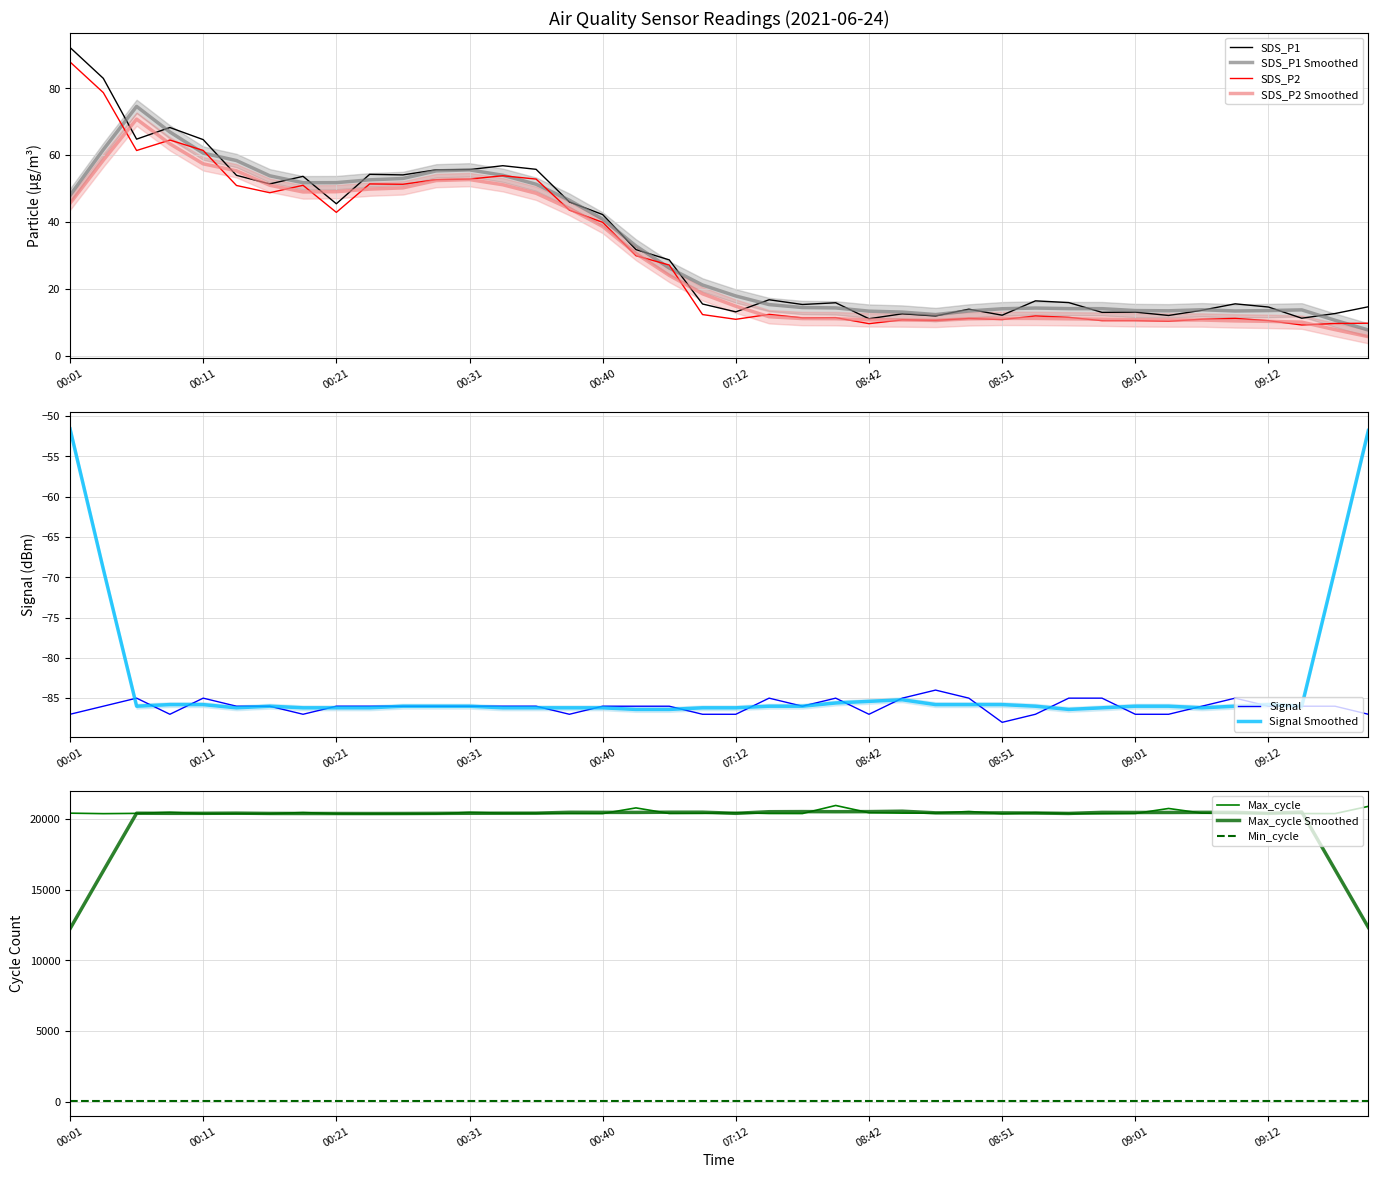

The SDS_P1 series shows 34.0 at 00:23. True or false?

False